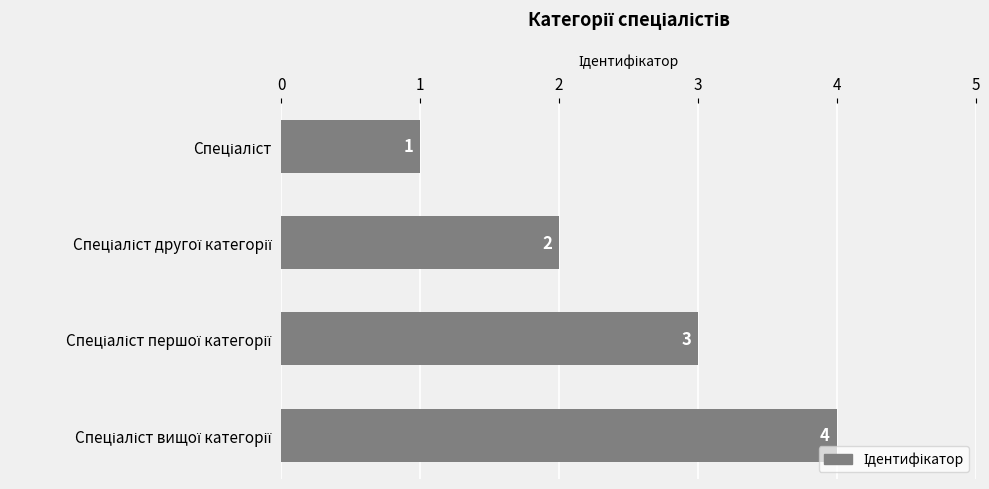

How many values are between 2 and 4?

3